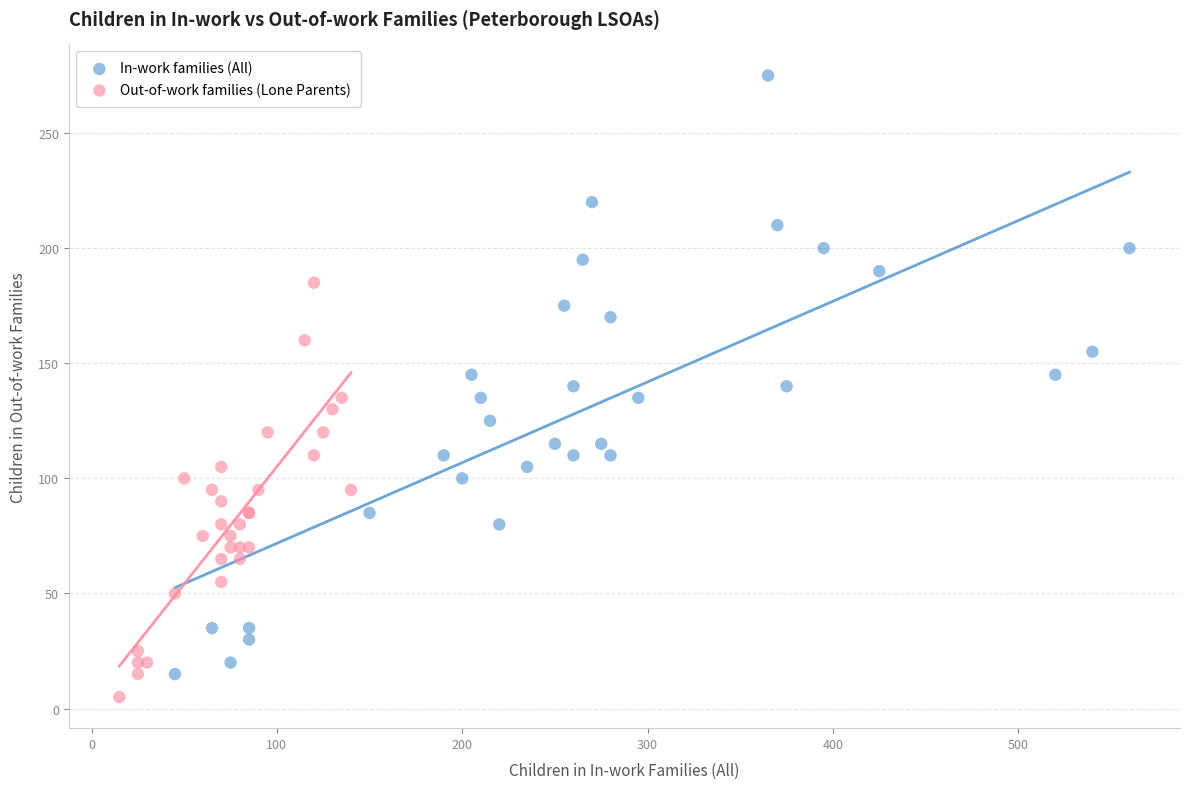

Which series contains the highest Y value?

In-work families (All)